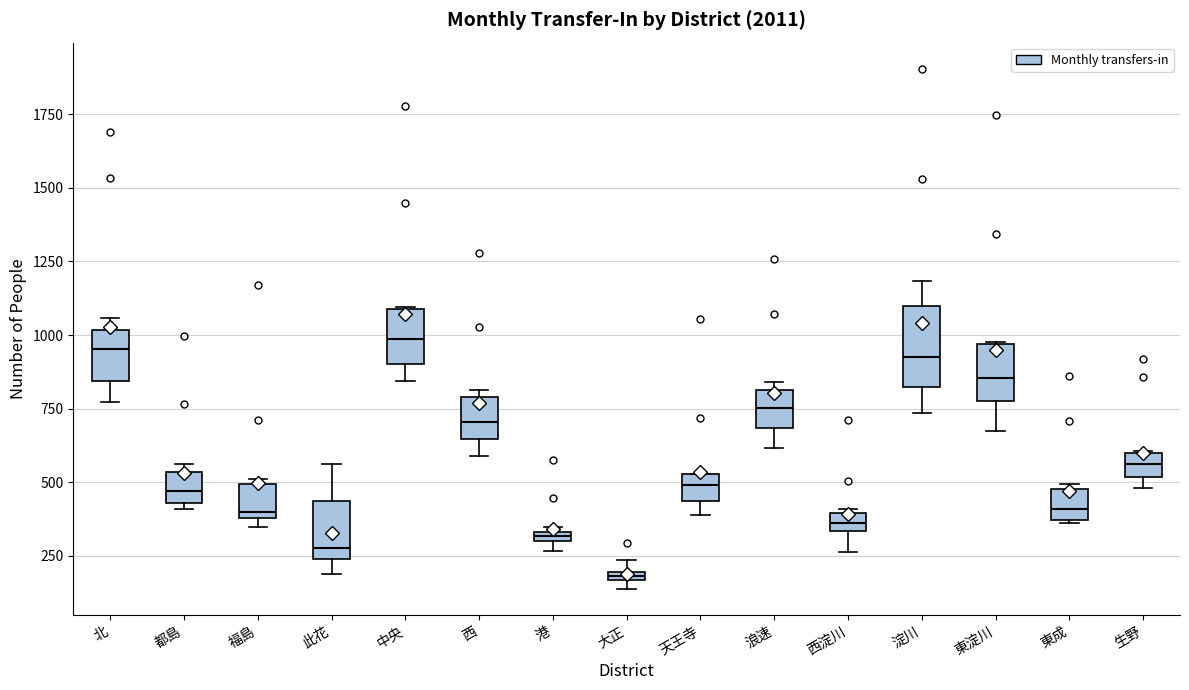

Which box is the tallest, from its lower edge to its upper edge?

淀川